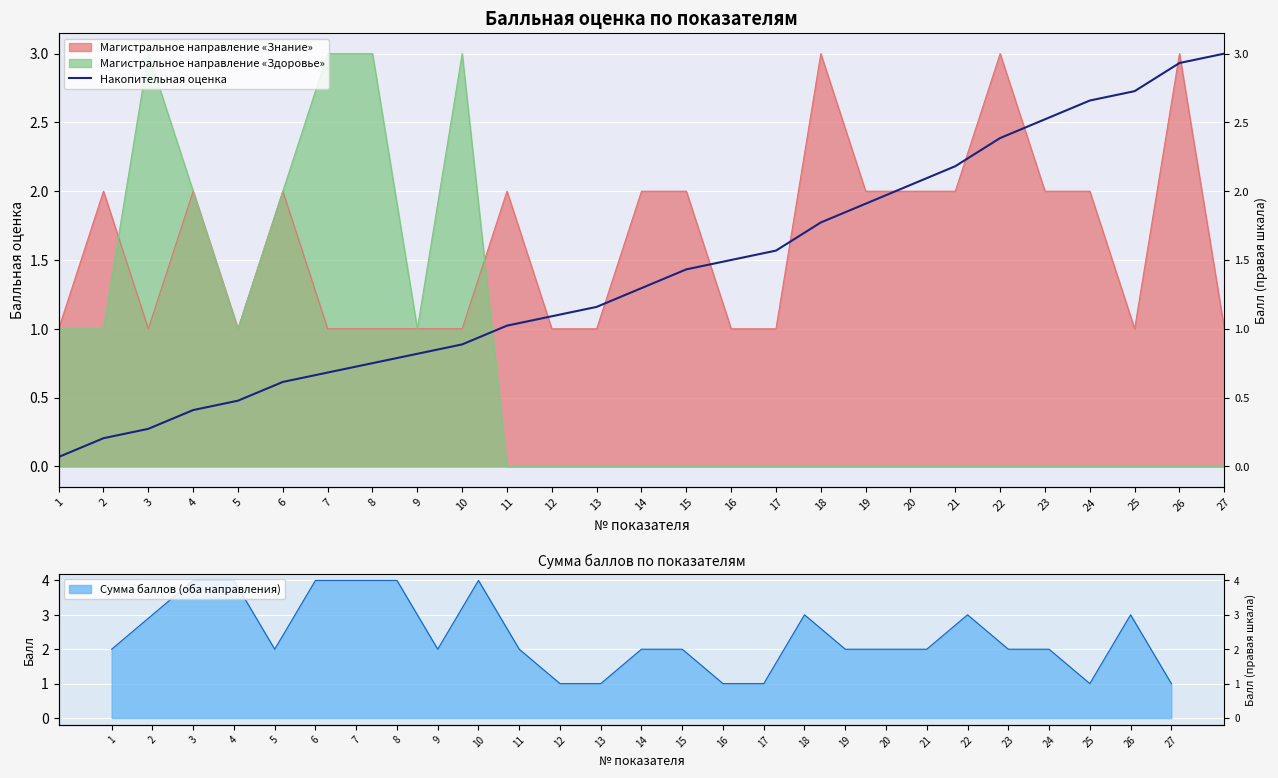

What is the value of the 8th point from the left?

0.8